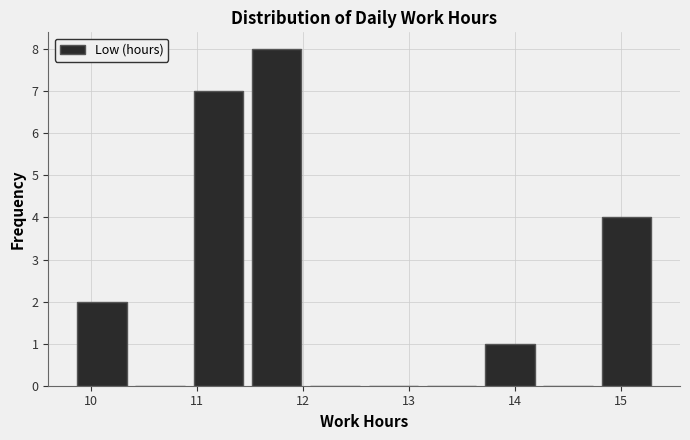

How tall is the bar that spans 10.97 to 11.52 on the x-axis? Neither the bar edges nor the heights are printed on the chart, so give them approximately, as read against the axes.

7